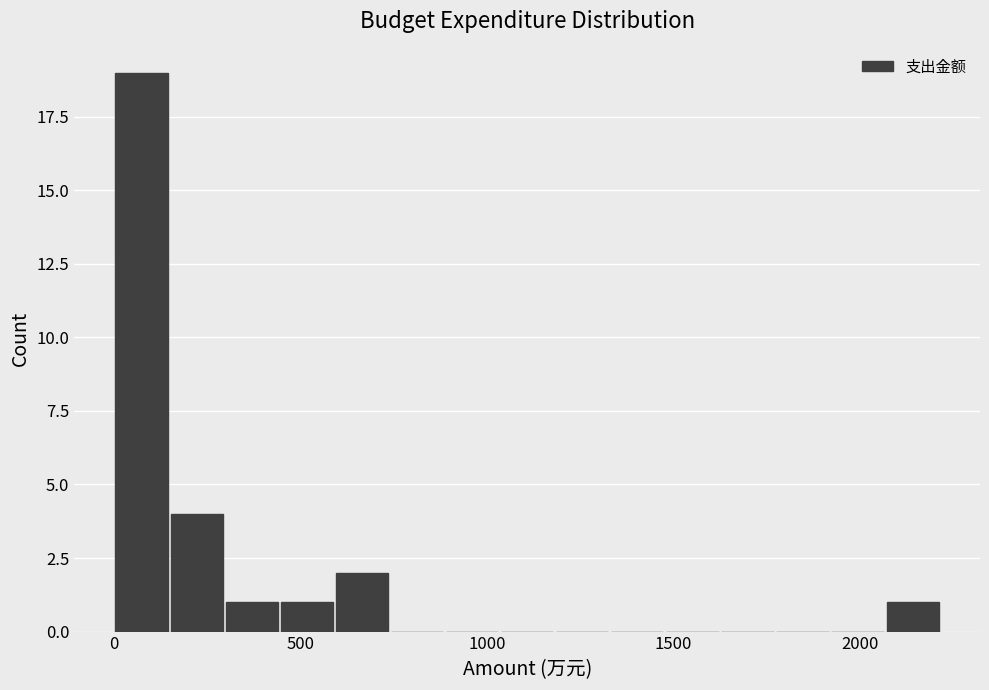

Read against the x-axis, roughly where is the centre of the tallest bar?

50